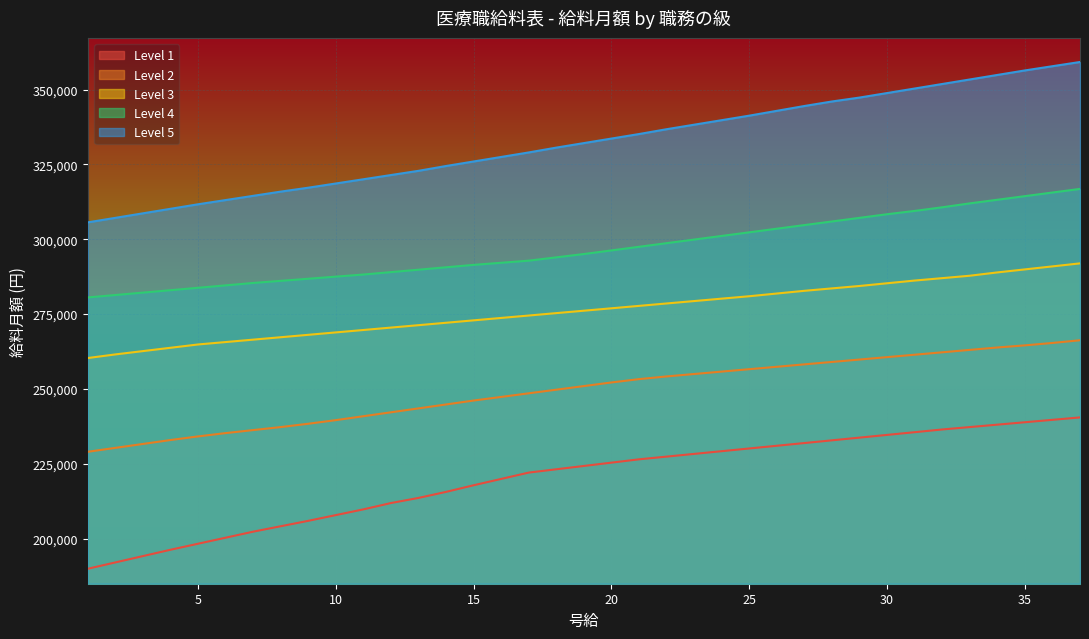

How many values in the Level 3 series exceed 276146?

18